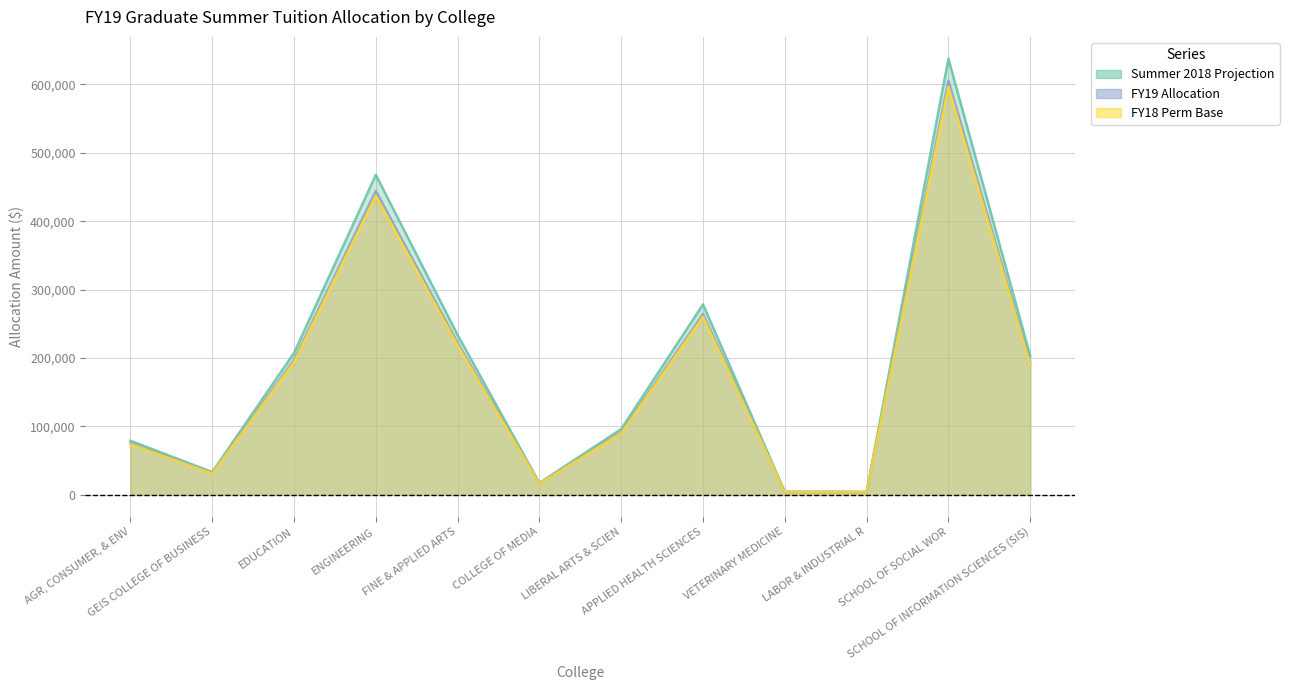

At which category does the chart reach its minimum across all series?

LABOR & INDUSTRIAL R